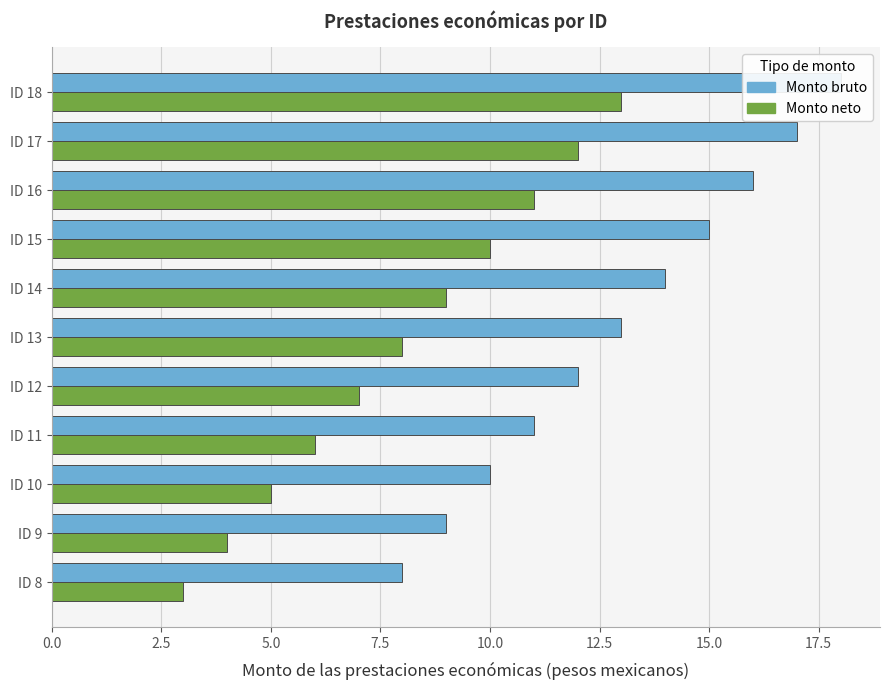

Rank the series at ID 8 from lowest to highest value.

Monto neto, Monto bruto